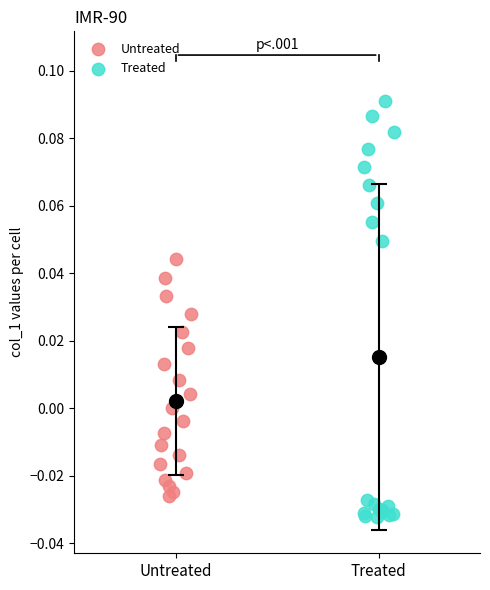

Which series contains the highest Y value?

Treated